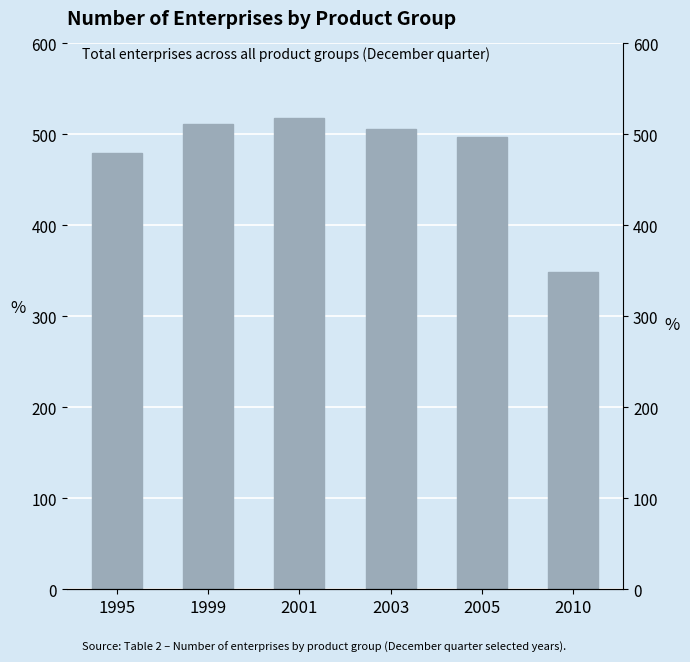

Rank the categories by value from highest to lowest.

2001, 1999, 2003, 2005, 1995, 2010